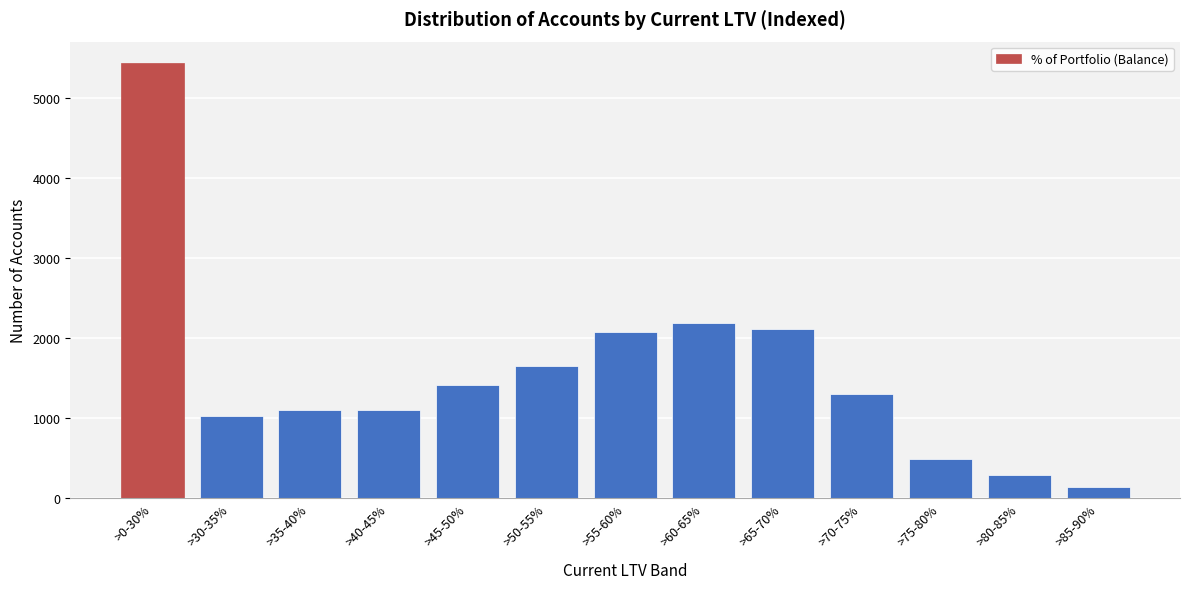

Between >60-65% and >75-80%, which is larger?

>60-65%